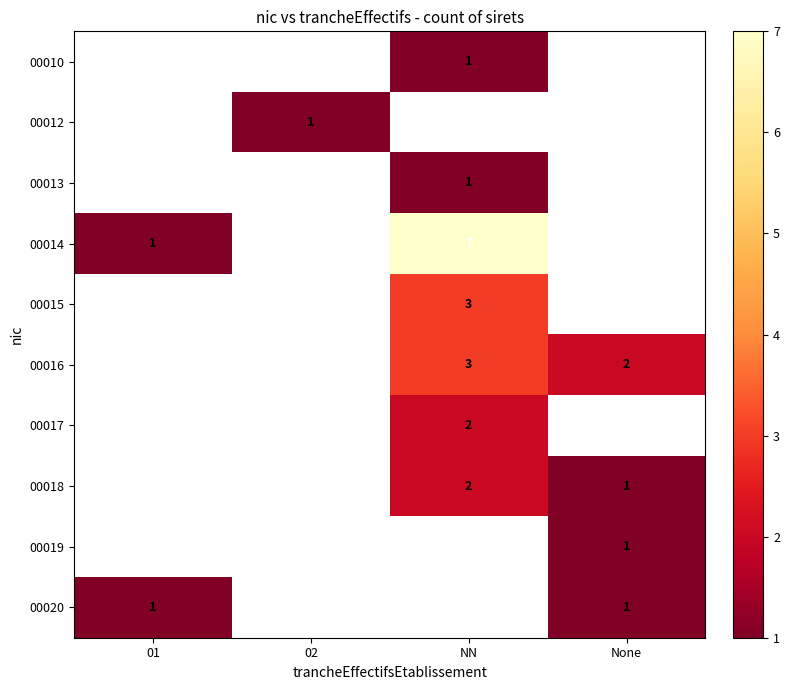

What is the spread (max minus min) of values at NN?

6.0